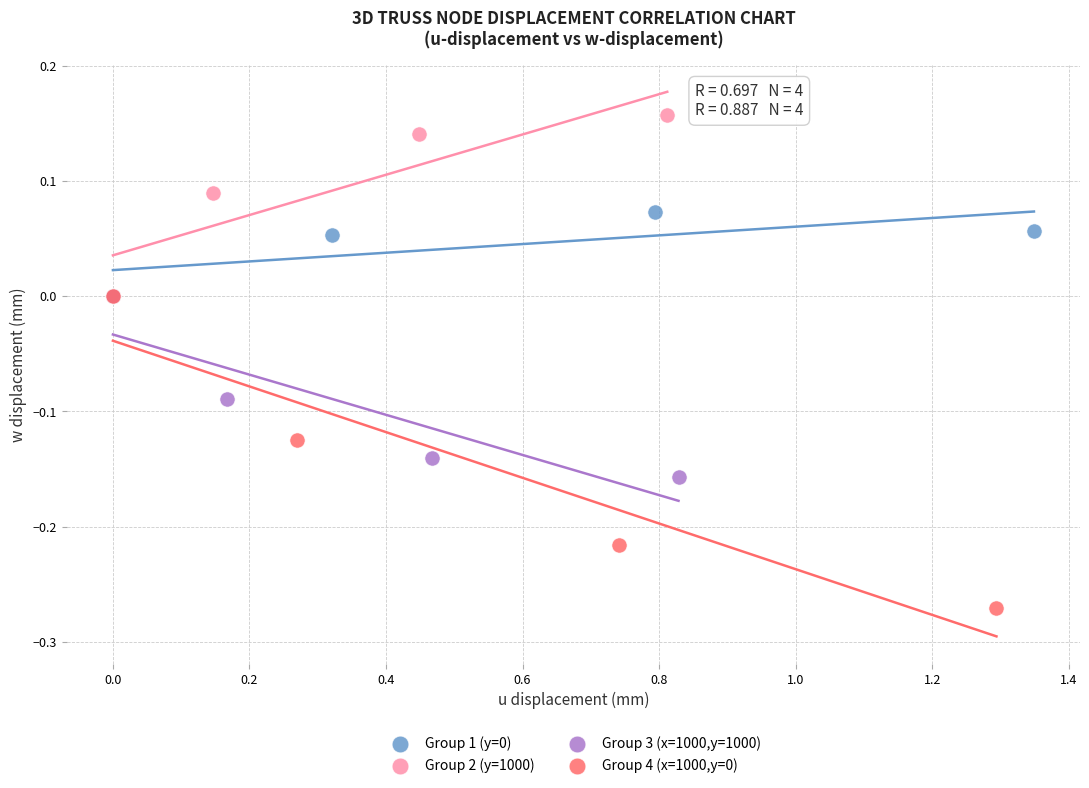

Which series contains the lowest Y value?

Group 4 (x=1000,y=0)